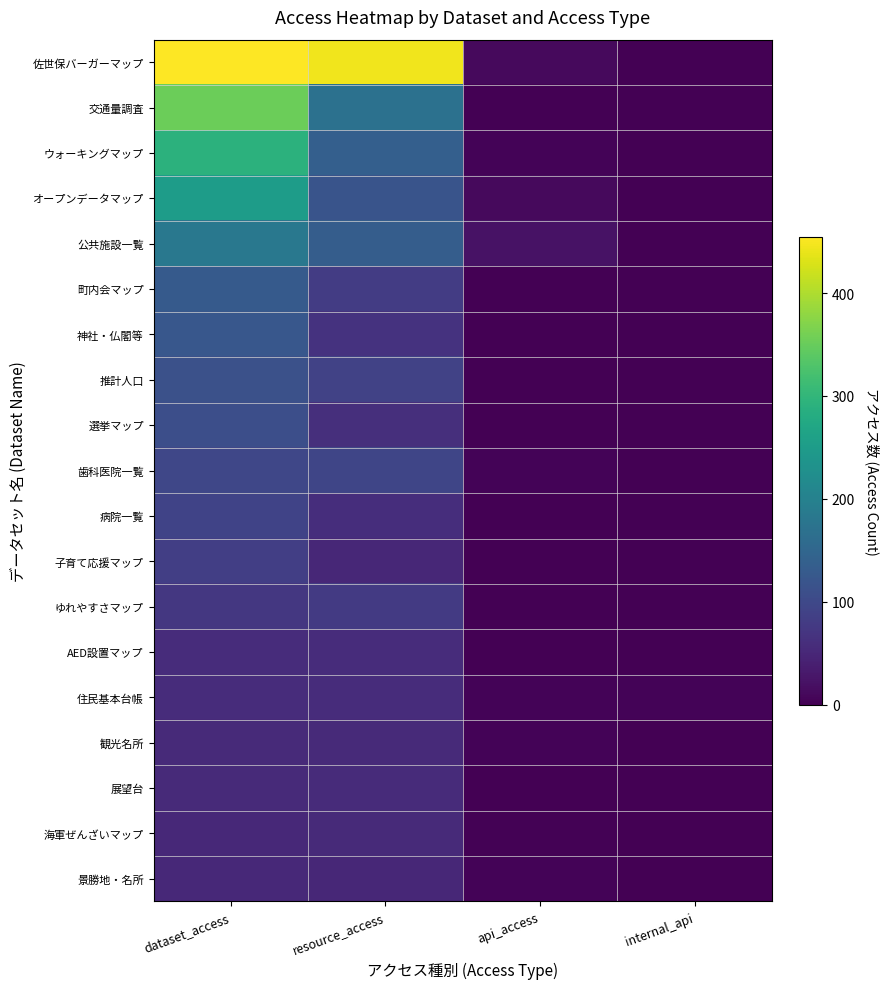

Between resource_access and api_access, which is larger?

resource_access